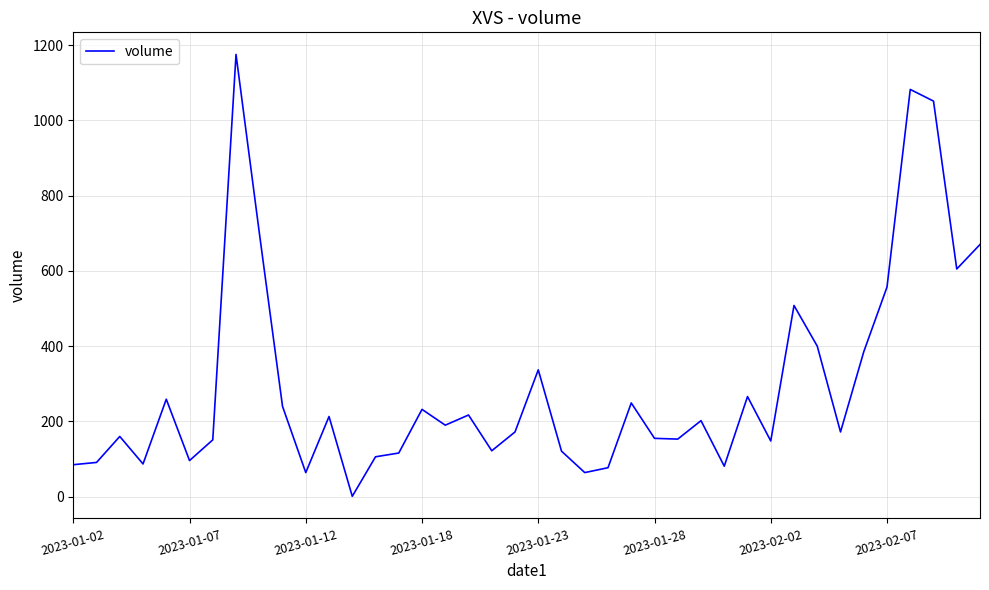

What is the difference between the maximum and minimum values?

1174